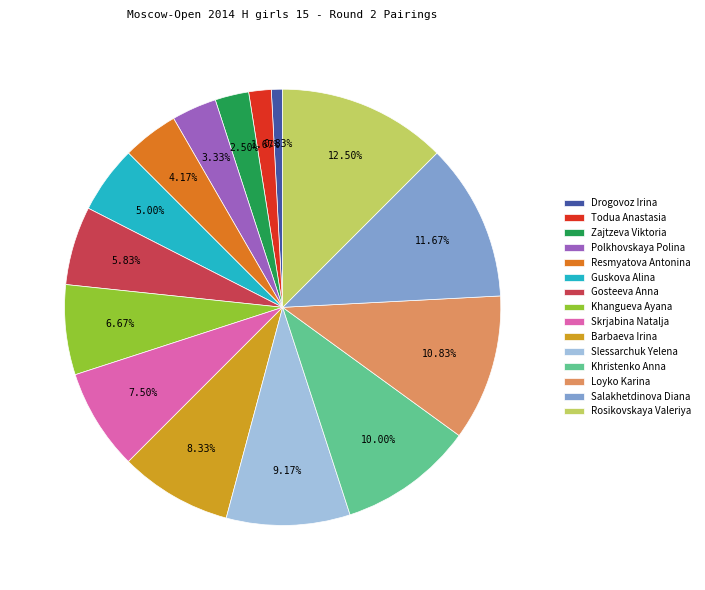

Count the number of slices in the pie.

15